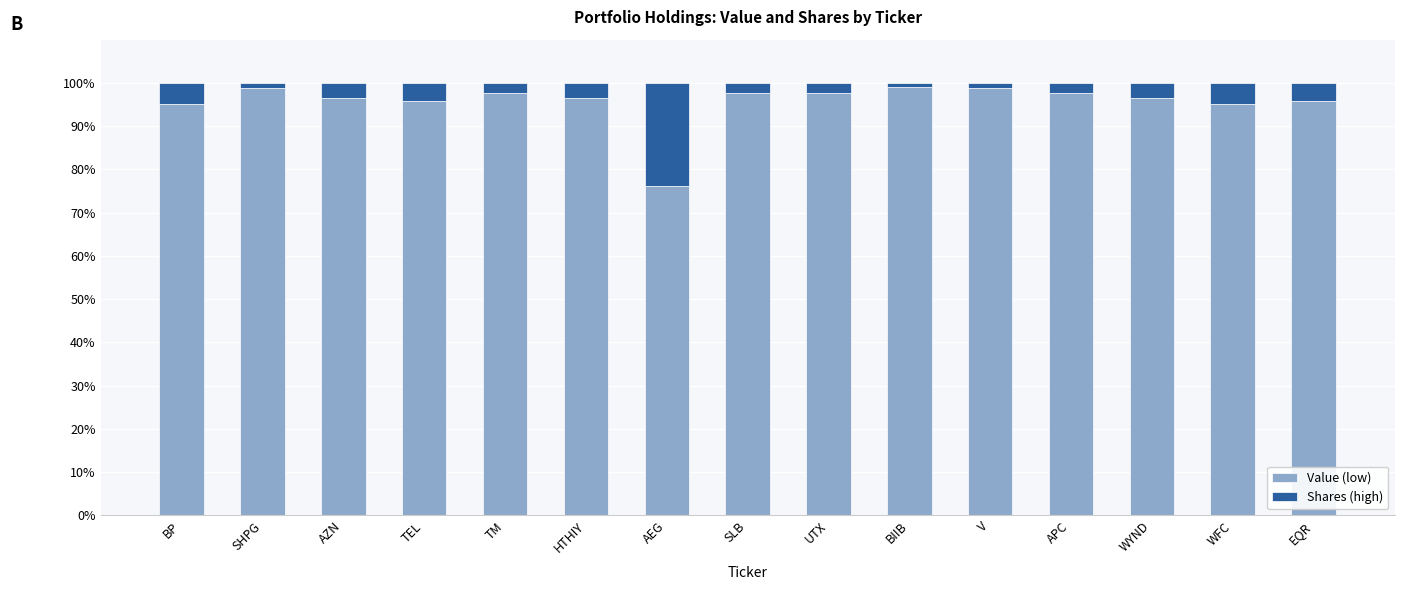

What is the total value across all series at UTX?

100.0